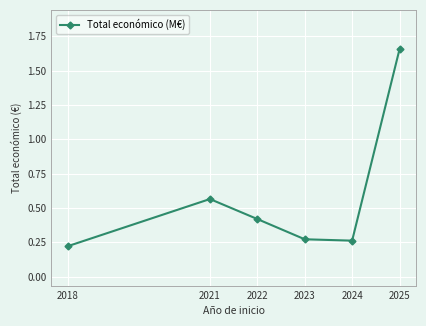

At which category does the chart reach its minimum across all series?

2018